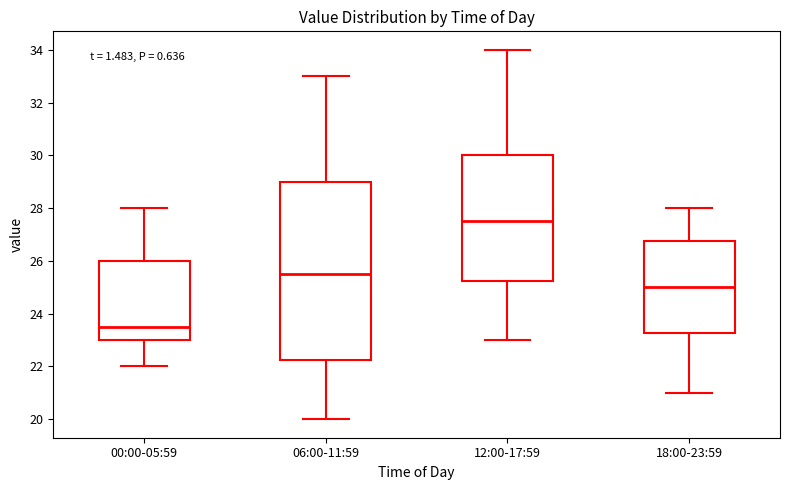

Reading left to right, read every box against the y-axis: the position of its median line, the range the box covers, and the ends of its whiskers. The values are not printed on the chart, so give them approximately, as read against the axis.

00:00-05:59: median 23.6, box 23.0 to 26.0, whiskers 22.0 to 28.0
06:00-11:59: median 25.6, box 22.2 to 29.0, whiskers 20.0 to 33.0
12:00-17:59: median 27.6, box 25.2 to 30.0, whiskers 23.0 to 34.0
18:00-23:59: median 25.0, box 23.2 to 26.8, whiskers 21.0 to 28.0